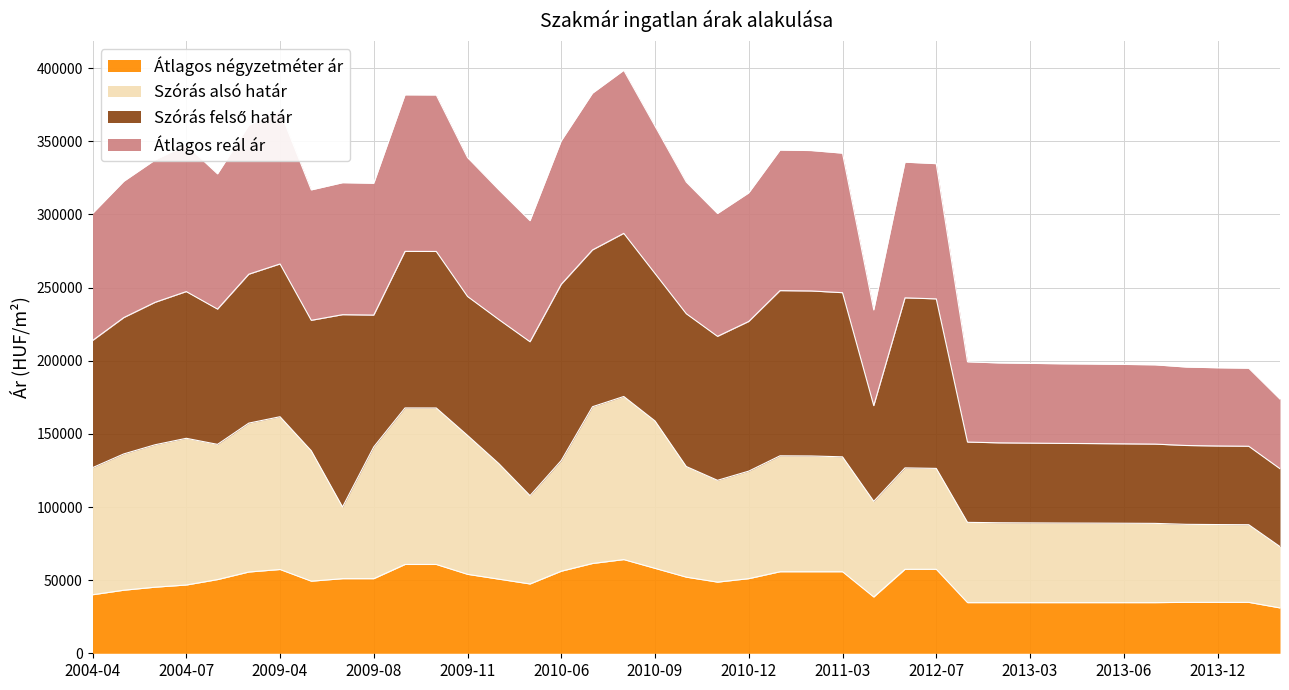

What is the lowest value of the Átlagos négyzetméter ár series?

31000